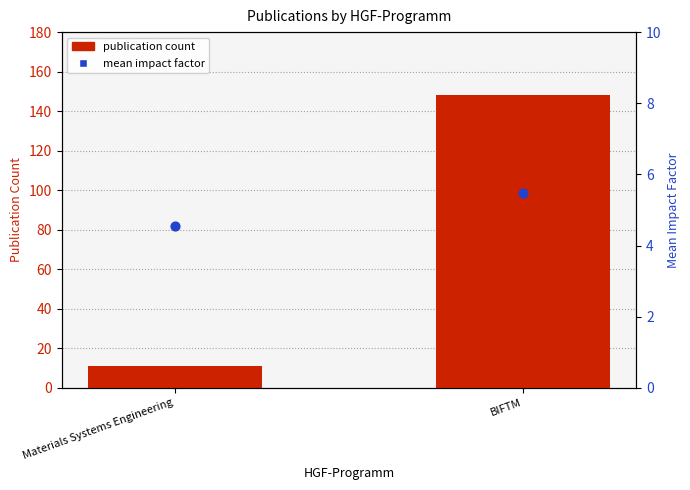

What are all the series names shown in the legend?

publication count, mean impact factor